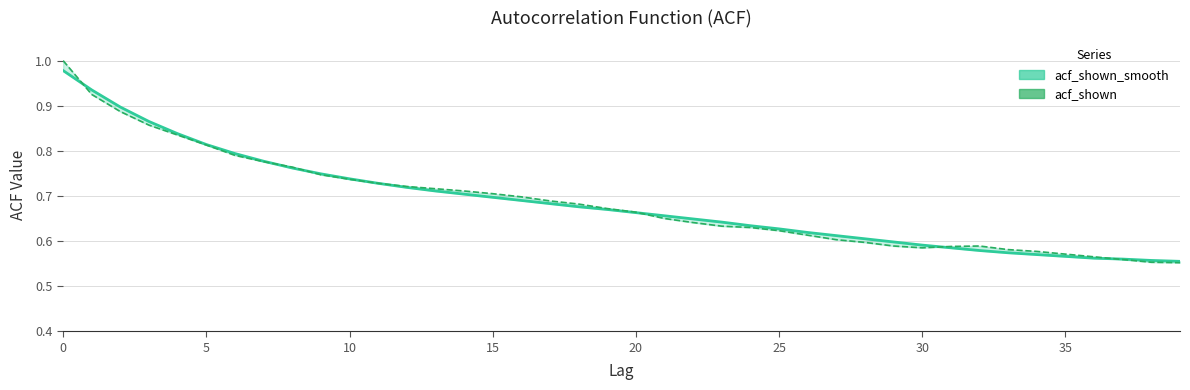

Reading left to right, what are all the values shown in this chart?

acf_shown_smooth: 1.0	0.9	0.9	0.9	0.8	0.8	0.8	0.8	0.8	0.7	0.7	0.7	0.7	0.7	0.7	0.7	0.7	0.7	0.7	0.7	0.7	0.7	0.6	0.6	0.6	0.6	0.6	0.6	0.6	0.6	0.6	0.6	0.6	0.6	0.6	0.6	0.6	0.6	0.6	0.6
acf_shown: 1.0	0.9	0.9	0.9	0.8	0.8	0.8	0.8	0.8	0.7	0.7	0.7	0.7	0.7	0.7	0.7	0.7	0.7	0.7	0.7	0.7	0.7	0.6	0.6	0.6	0.6	0.6	0.6	0.6	0.6	0.6	0.6	0.6	0.6	0.6	0.6	0.6	0.6	0.6	0.6